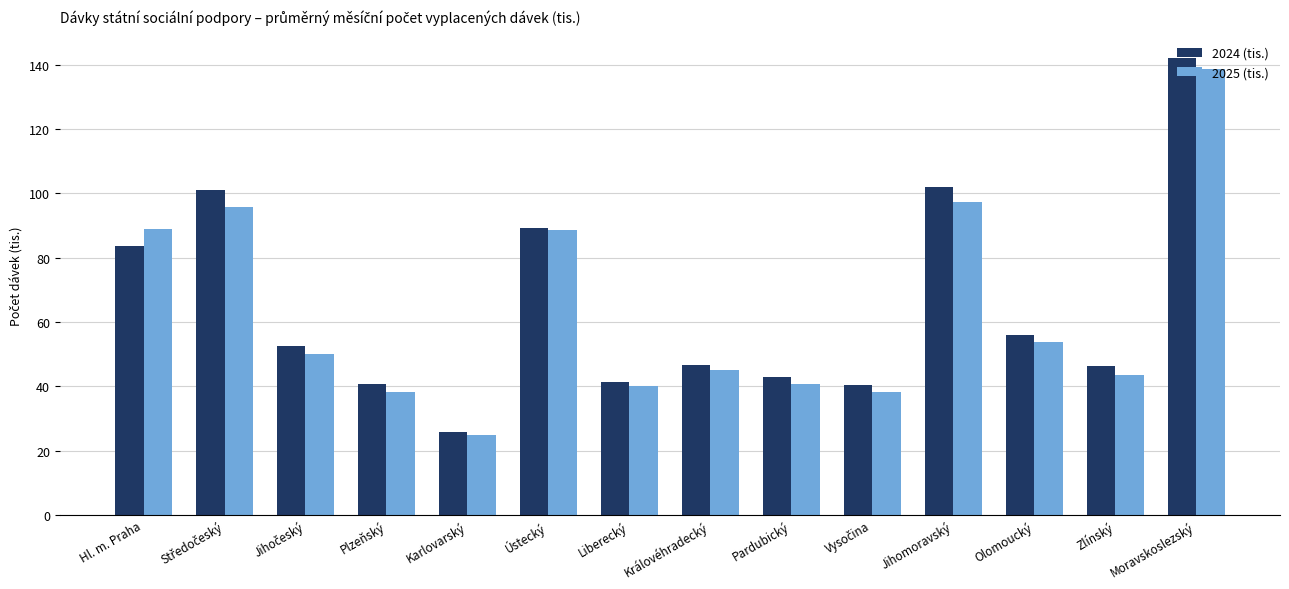

What is the difference between the second highest and minimum values in the 2024 (tis.) series?

76.4